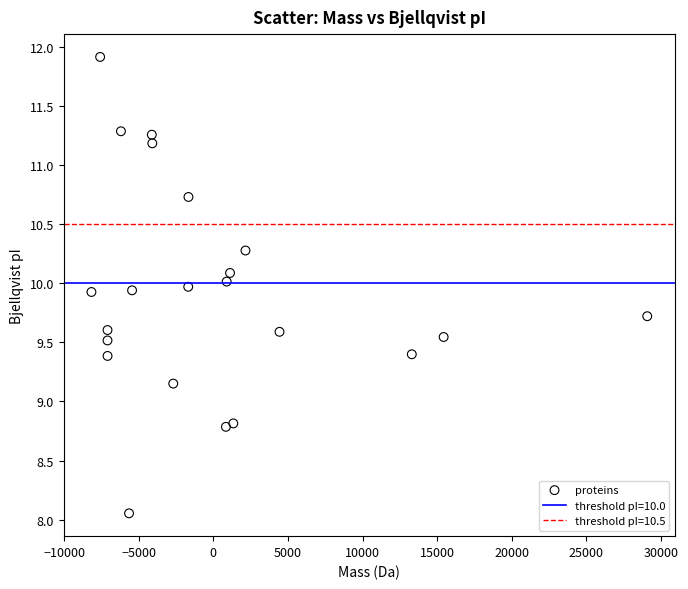

What is the range of X values (max minus min)?

37254.7